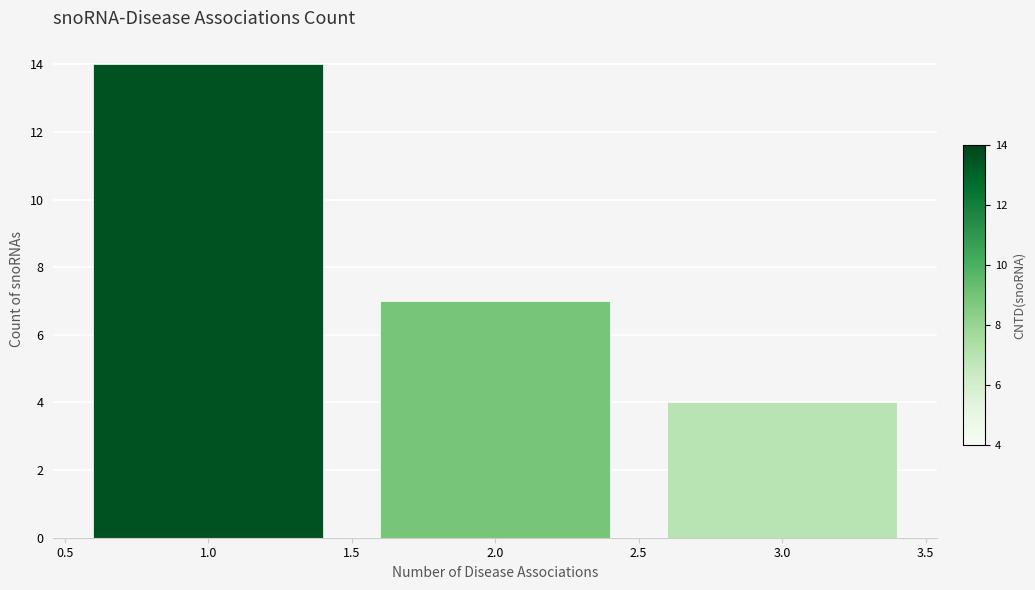

How tall is the bar that spans 2.5 to 3.5 on the x-axis? The values are not printed on the chart, so give them approximately, as read against the axis.

4